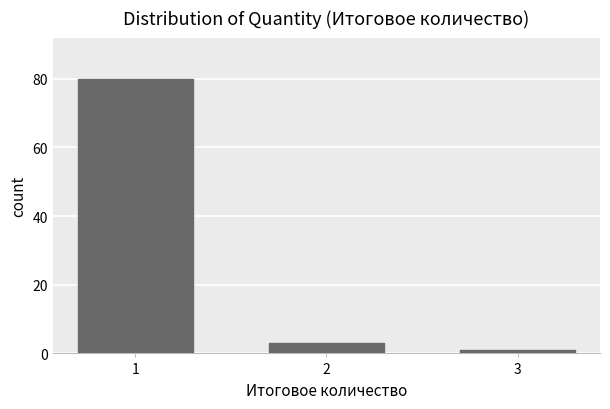

Reading right to left, list all the values displayed in this chart.

1	3	80